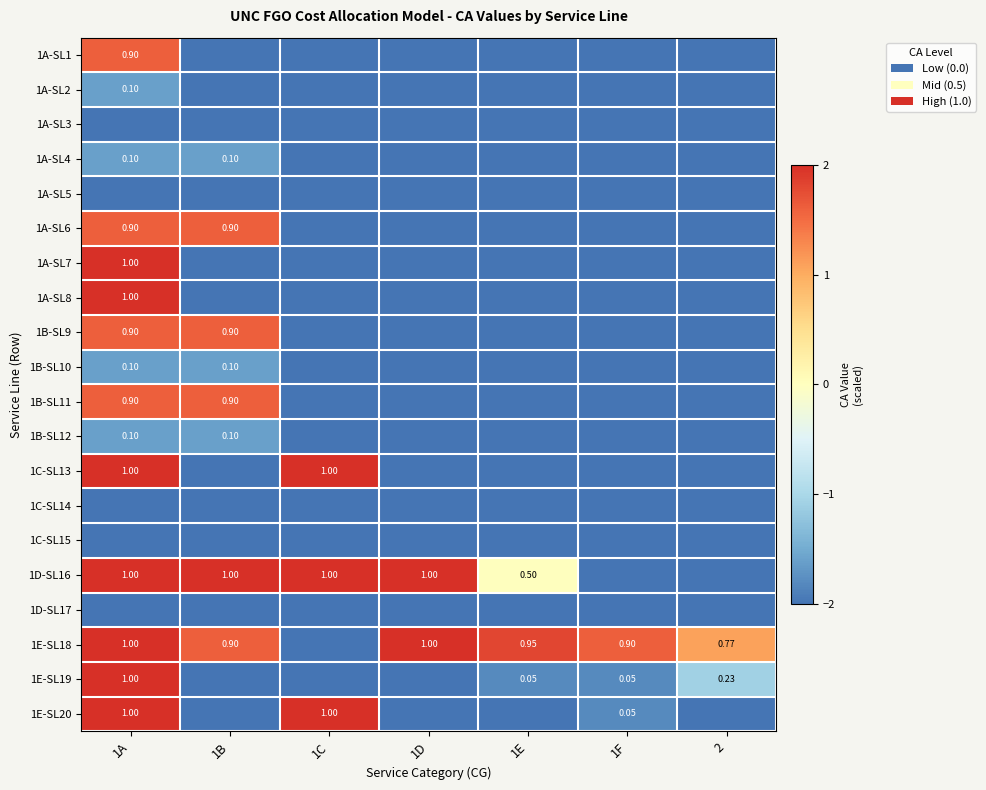

What is the sum of the 1C-SL14 values at 1C and 1B?

-4.0